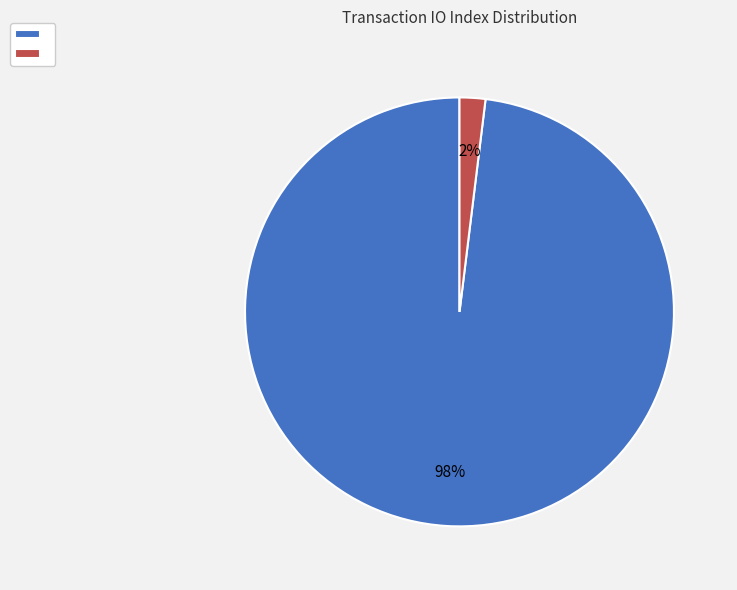

To the nearest percent, what is the difference between the largest and smallest slice percentages?

96%